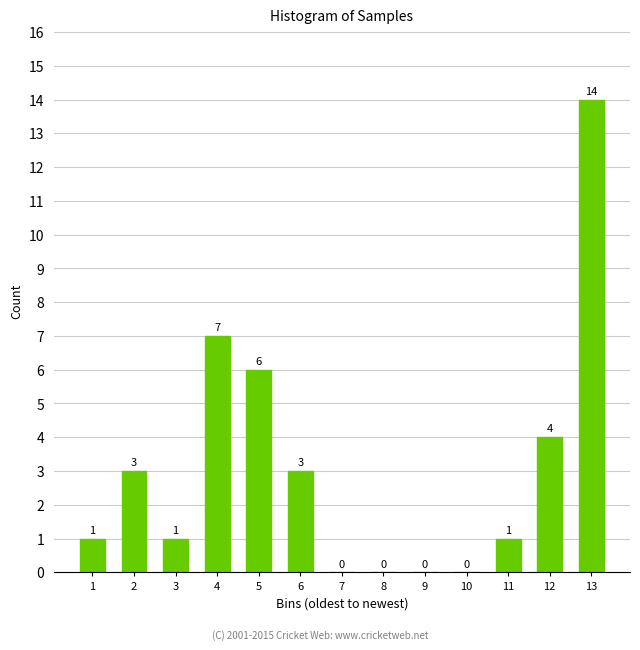

Reading right to left, transcribe all the data shown in this chart.

13=14	12=4	11=1	10=0	9=0	8=0	7=0	6=3	5=6	4=7	3=1	2=3	1=1